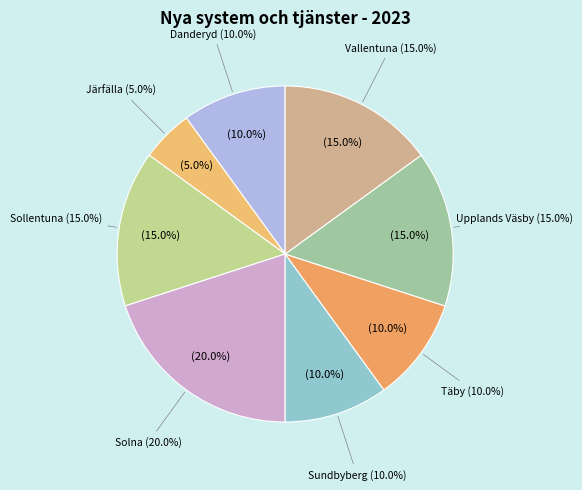

Do Upplands Väsby and Täby together represent more than half of the pie?

No